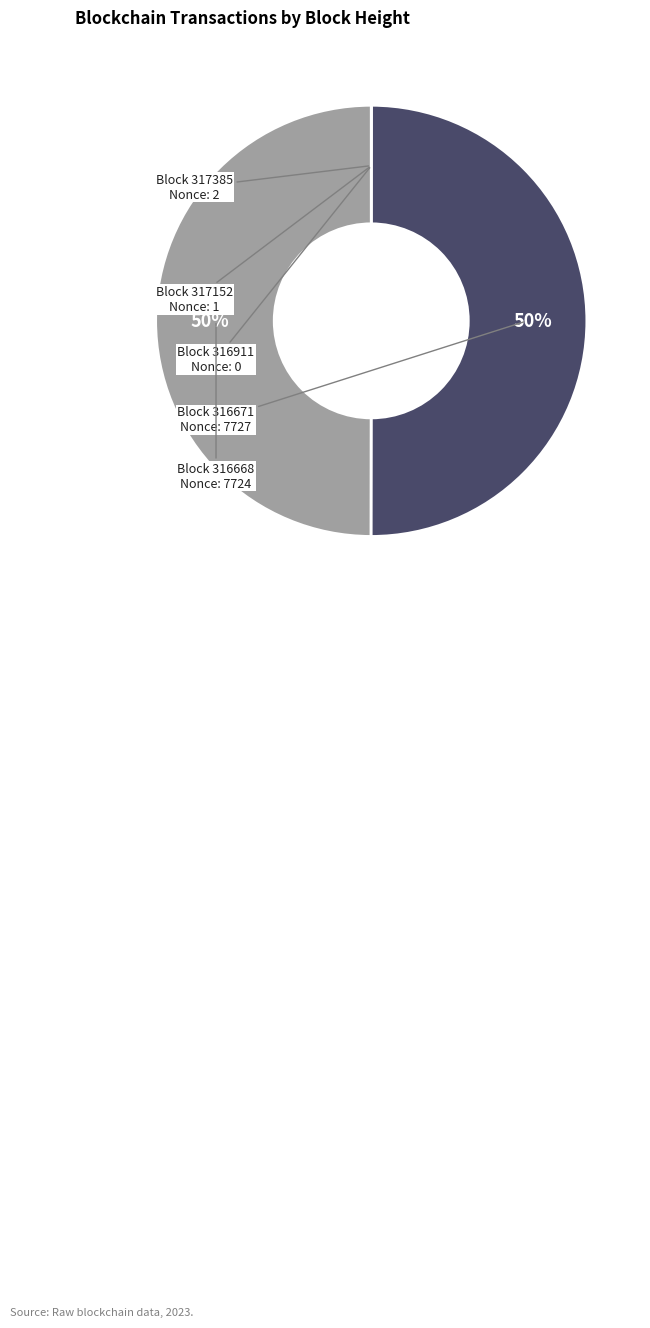

To the nearest percent, what is the difference between the largest and smallest slice percentages?

50%